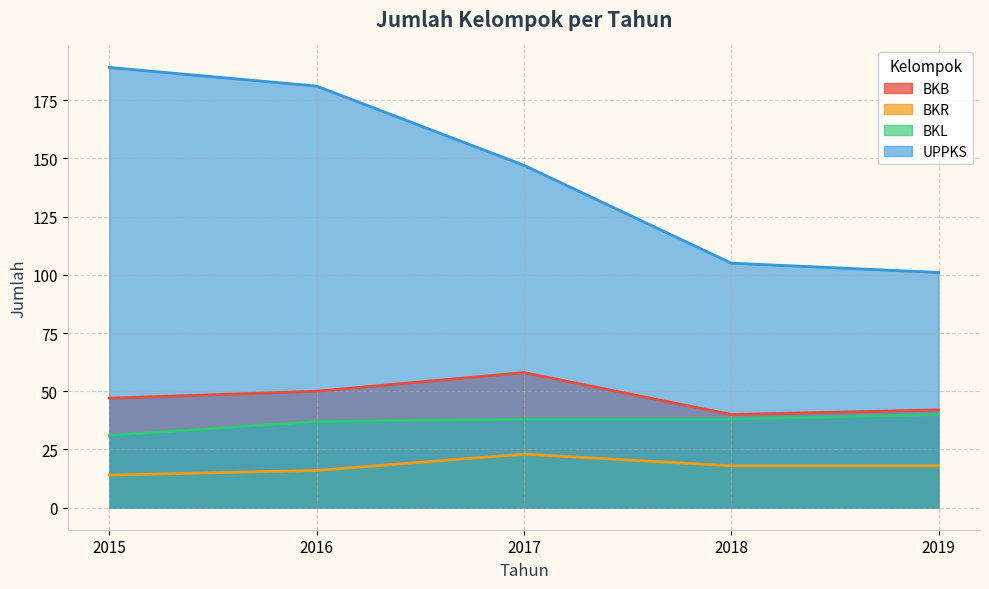

What are all the series names shown in the legend?

BKB, BKR, BKL, UPPKS